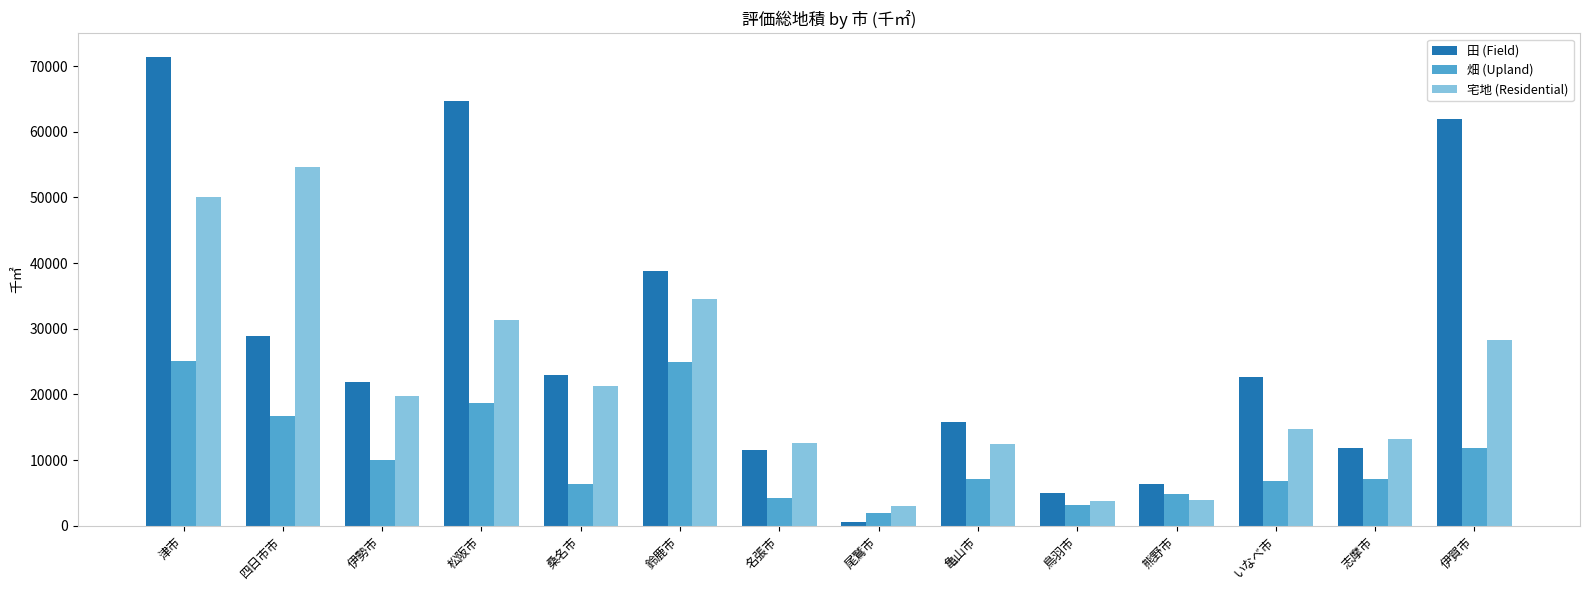

The value of 畑 (Upland) at 志摩市 is 7095. True or false?

True